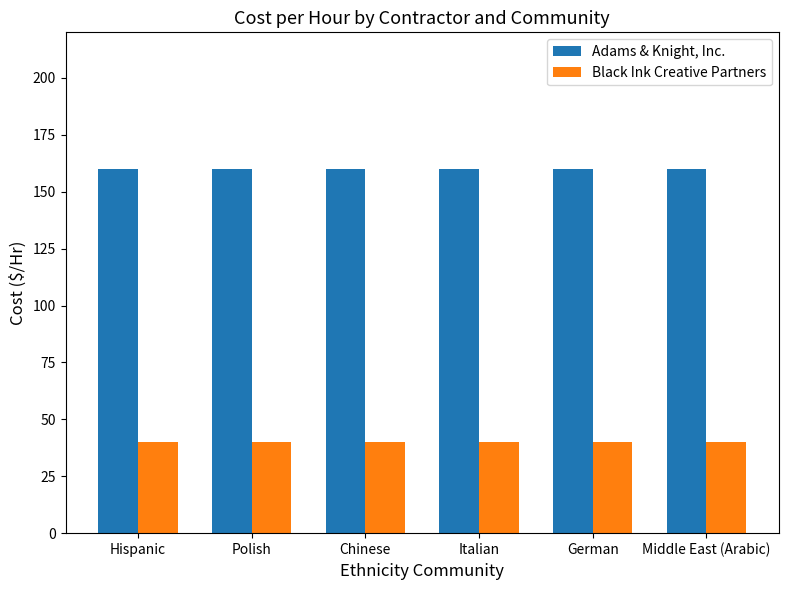

What is the label of the 5th bar from the left?

German